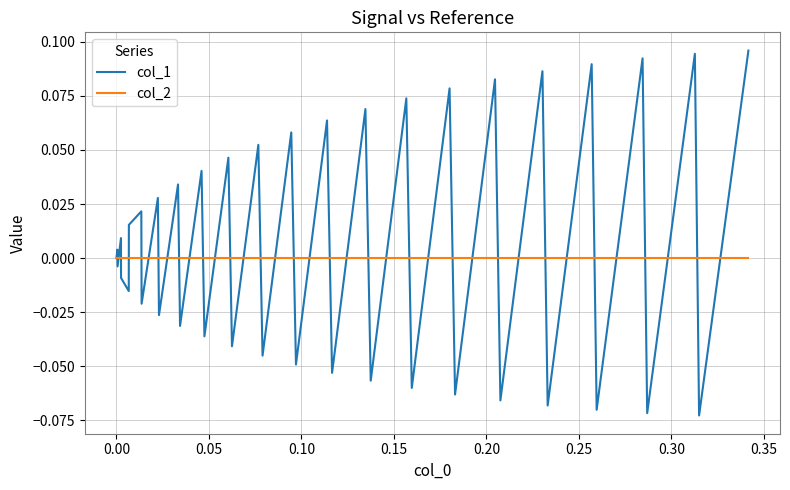

How many series are shown in this chart?

2